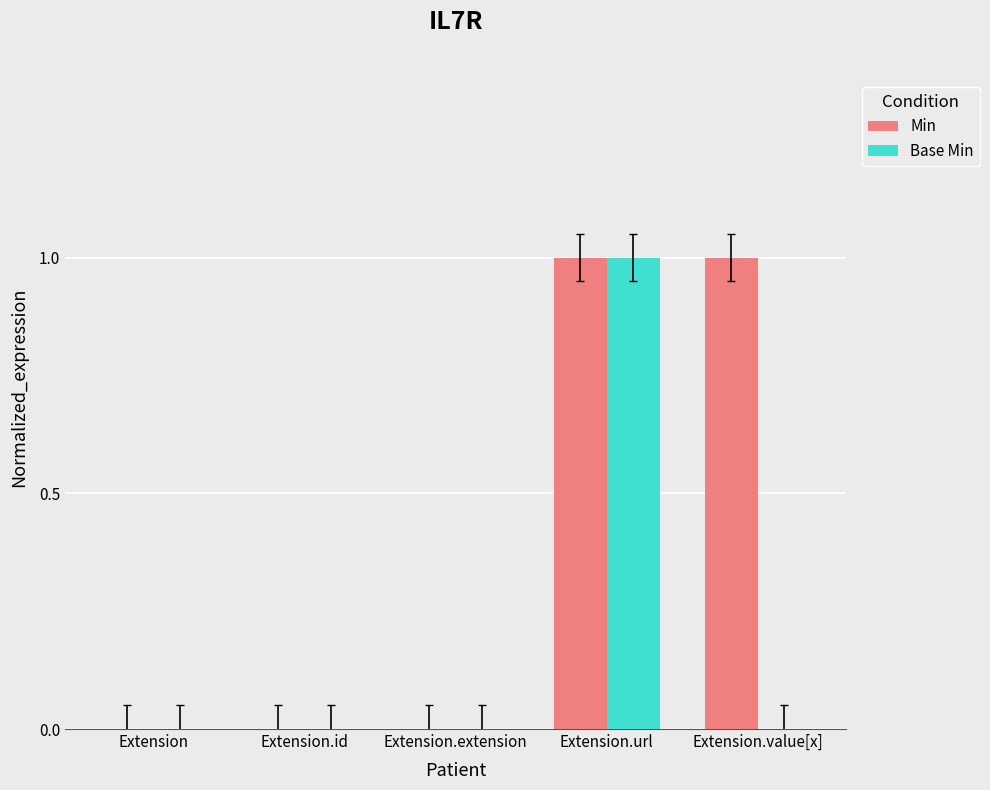

Reading left to right, transcribe all the data shown in this chart.

Min: Extension=0	Extension.id=0	Extension.extension=0	Extension.url=1	Extension.value[x]=1
Base Min: Extension=0	Extension.id=0	Extension.extension=0	Extension.url=1	Extension.value[x]=0